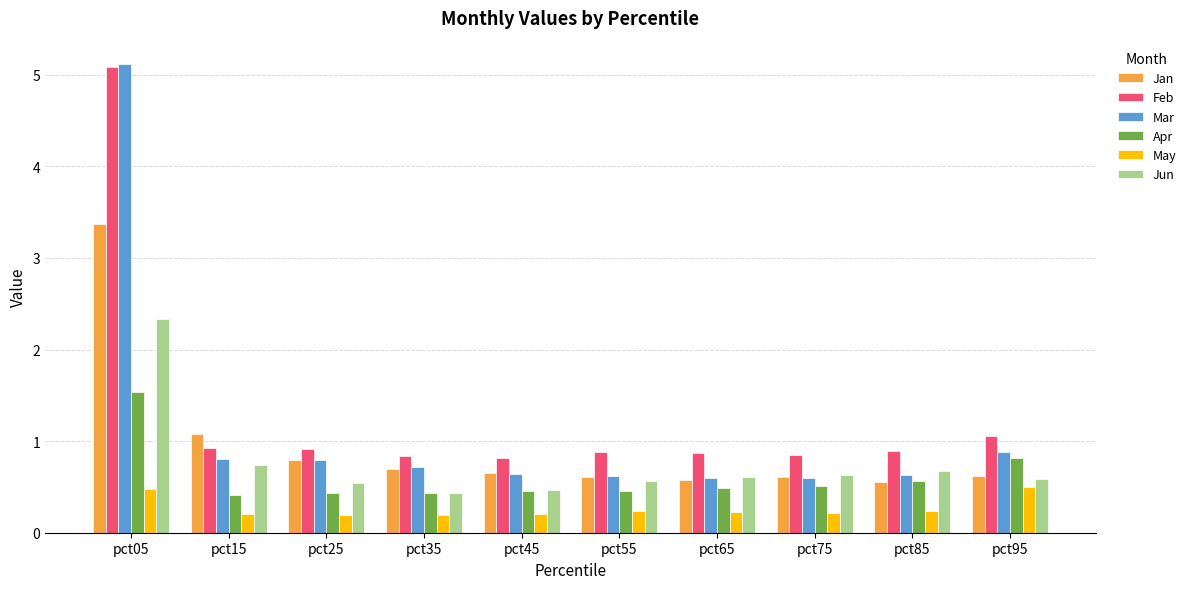

What is the sum of all Jun values?

7.6